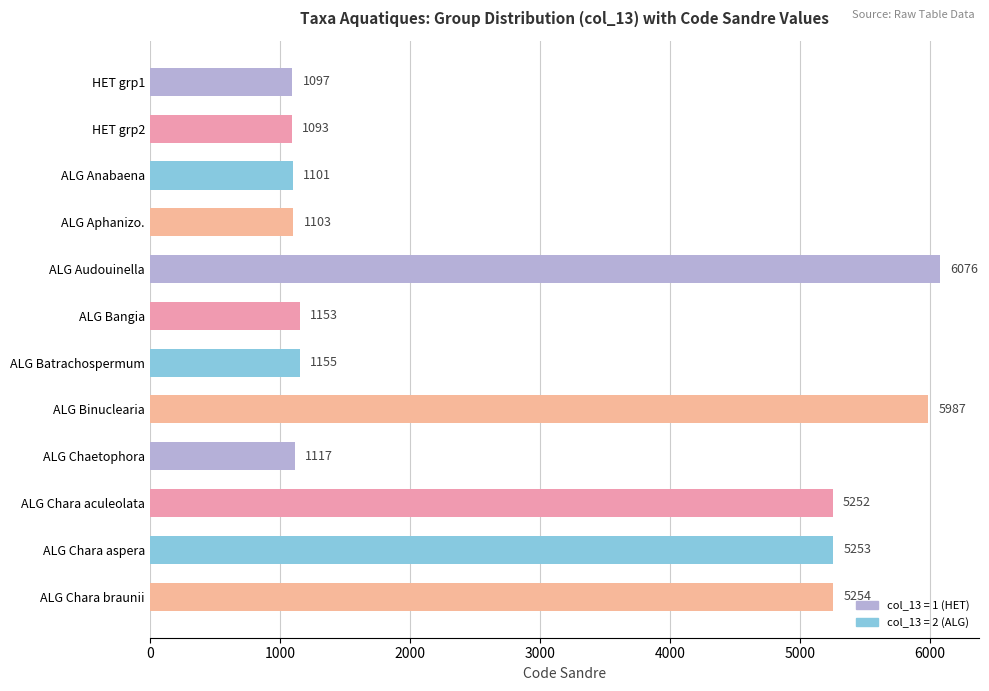

What is the sum of all values?

35641